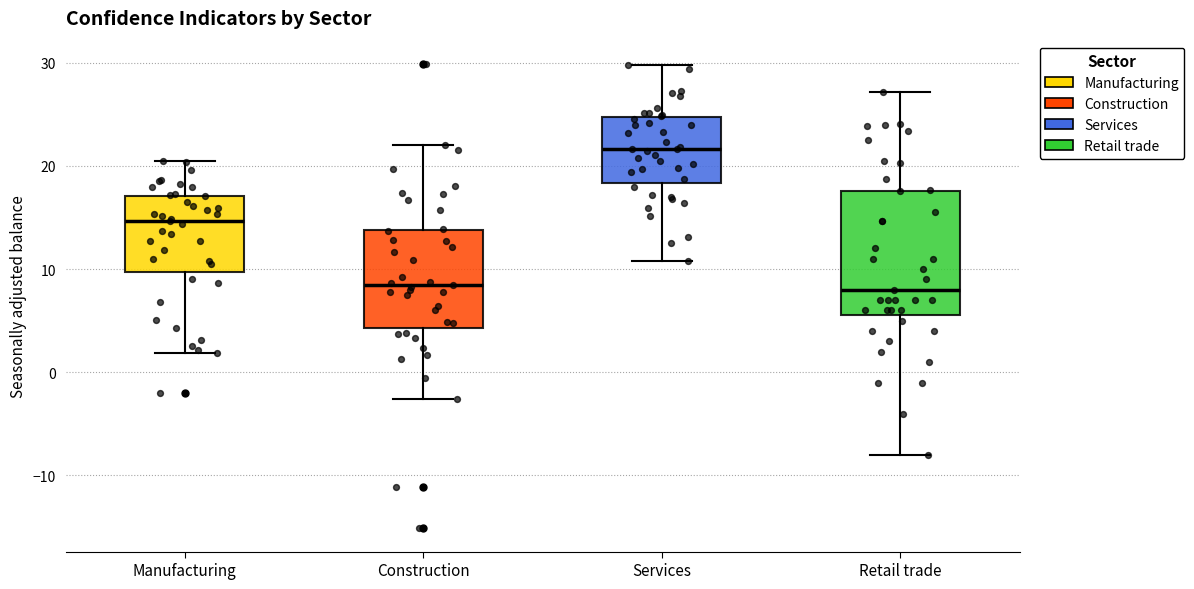

Reading left to right, transcribe this box plot: for each box, give where its median line is, the range the box spans, and where its two whiskers end, as read against the y-axis. The values are not printed on the chart, so give them approximately, as read against the axis.

Manufacturing: median 15, box 10 to 17, whiskers 2 to 20
Construction: median 8, box 4 to 14, whiskers -3 to 22
Services: median 22, box 18 to 25, whiskers 11 to 30
Retail trade: median 8, box 6 to 18, whiskers -8 to 27